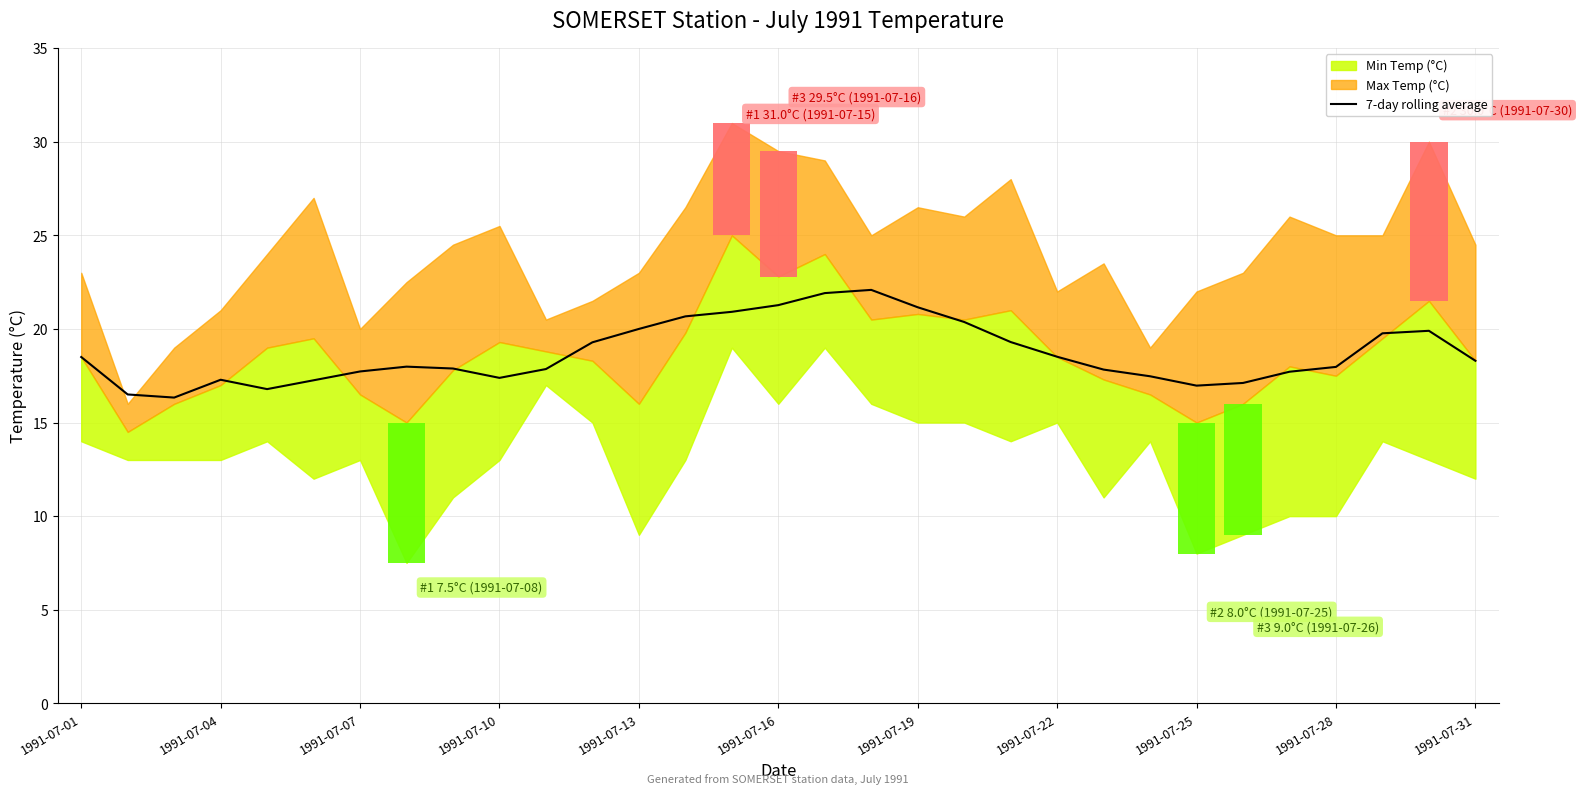

Reading right to left, list all the values displayed in this chart.

18.3	19.9	19.8	18.0	17.7	17.1	17.0	17.5	17.8	18.5	19.3	20.4	21.2	22.1	21.9	21.3	20.9	20.7	20.0	19.3	17.9	17.4	17.9	18.0	17.7	17.3	16.8	17.3	16.3	16.5	18.5